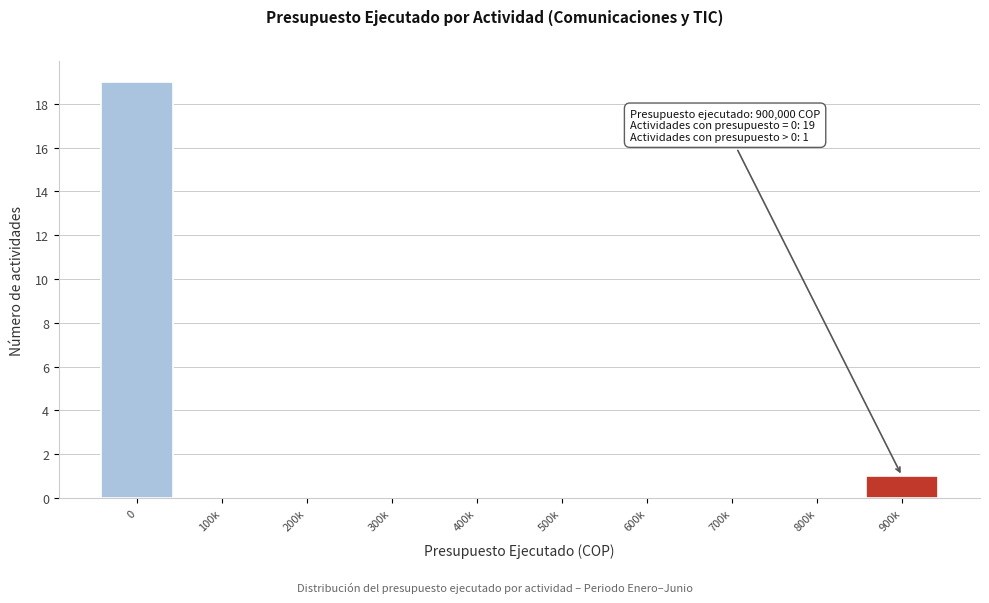

Reading left to right, transcribe all the data shown in this chart.

0=19	100k=0	200k=0	300k=0	400k=0	500k=0	600k=0	700k=0	800k=0	900k=1